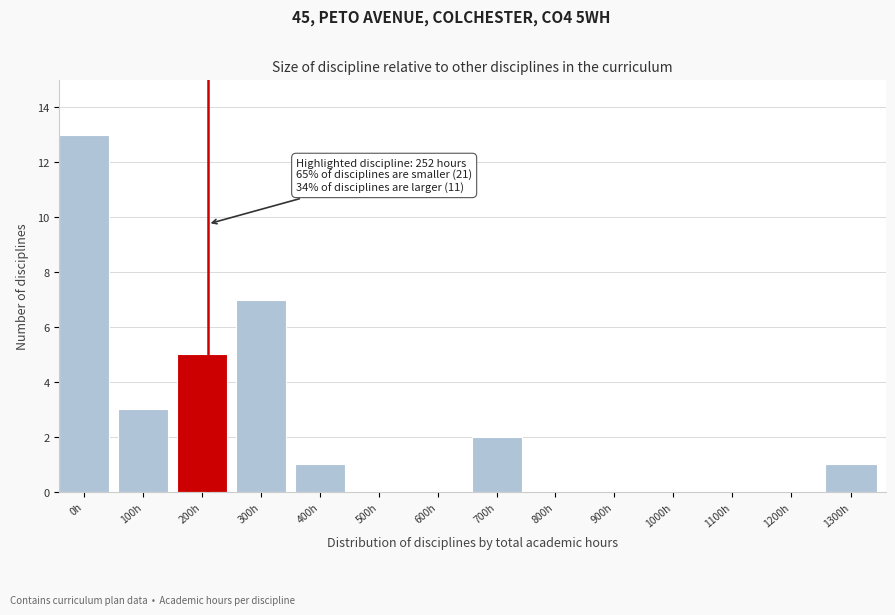

Reading left to right, what are all the values shown in this chart?

0h=13	100h=3	200h=5	300h=7	400h=1	500h=0	600h=0	700h=2	800h=0	900h=0	1000h=0	1100h=0	1200h=0	1300h=1